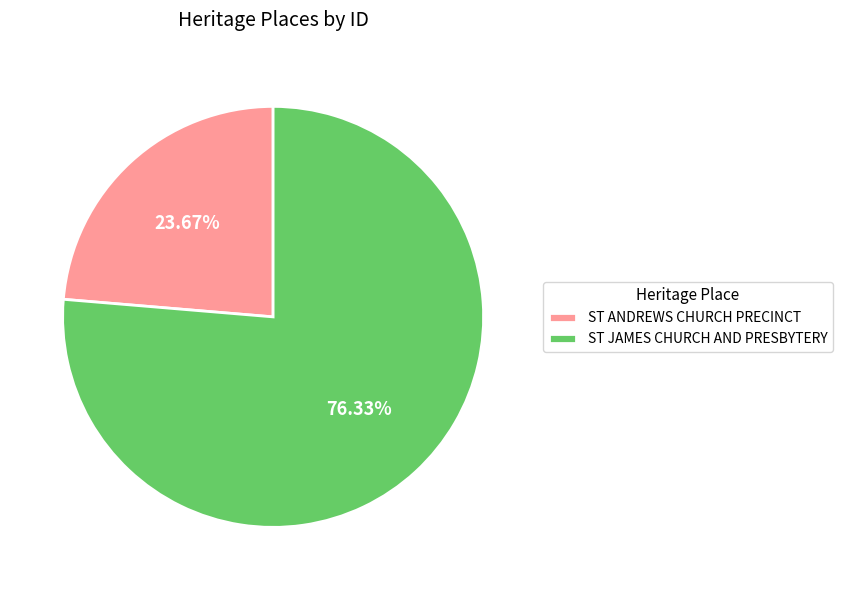

The ST ANDREWS CHURCH PRECINCT slice represents 11% of the pie. True or false?

False